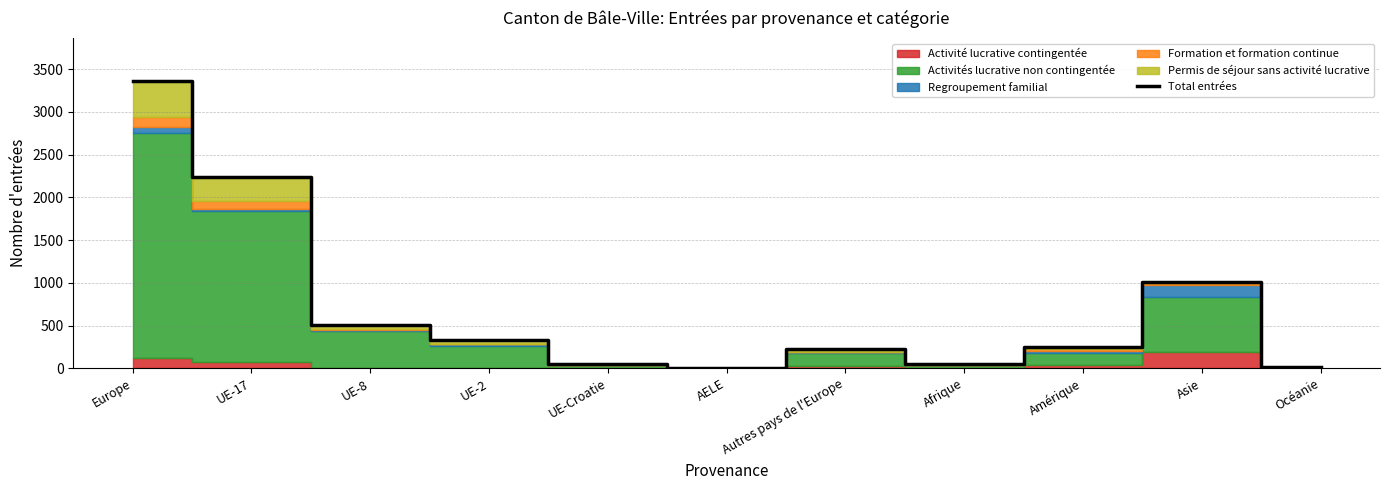

Reading left to right, list all the values displayed in this chart.

Europe=3360	UE-17=2234	UE-8=510	UE-2=334	UE-Croatie=48	AELE=8	Autres pays de l'Europe=226	Afrique=53	Amérique=251	Asie=1013	Océanie=12